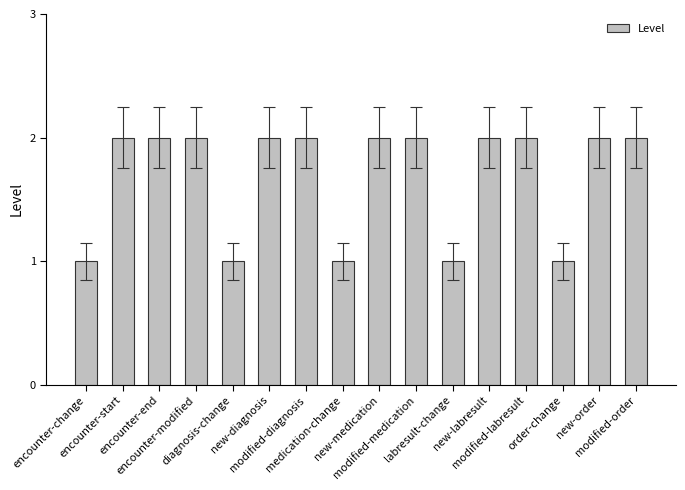

What is the value of the 12th bar from the left?

2